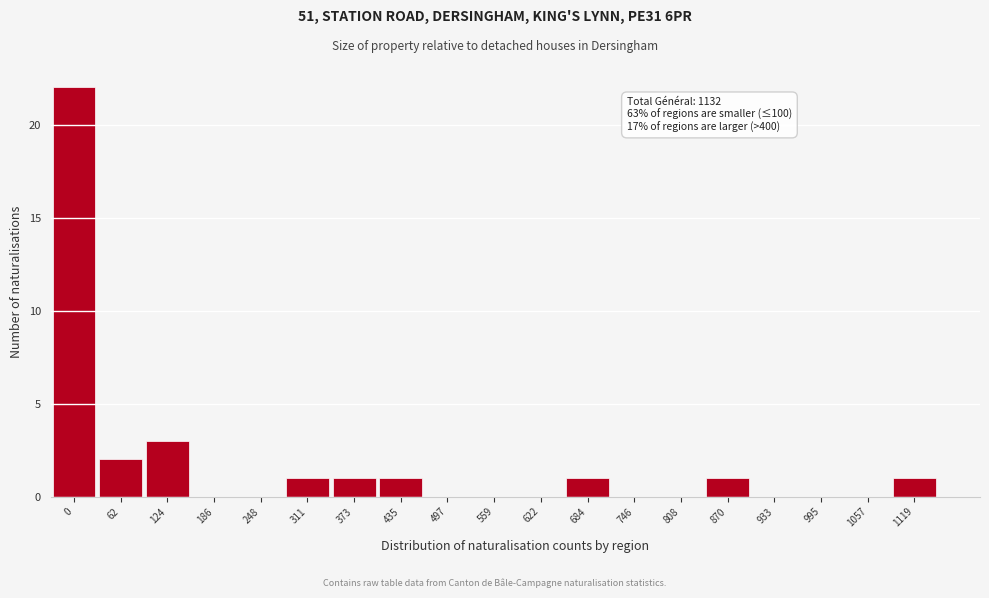

Reading left to right, list all the values displayed in this chart.

0=22	62=2	124=3	186=0	248=0	311=1	373=1	435=1	497=0	559=0	622=0	684=1	746=0	808=0	870=1	933=0	995=0	1057=0	1119=1